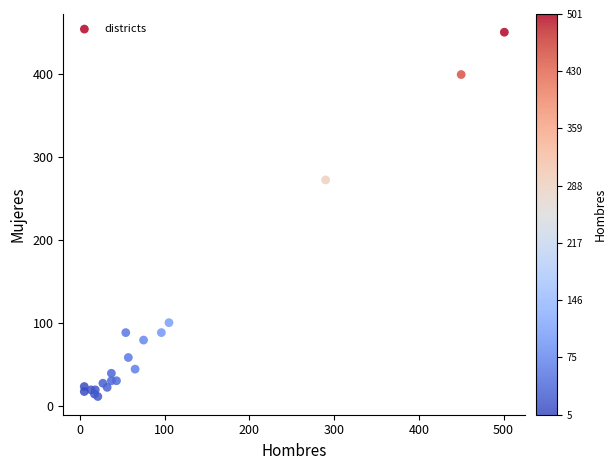

What Y value in the scatter plot is closest to 230?

272